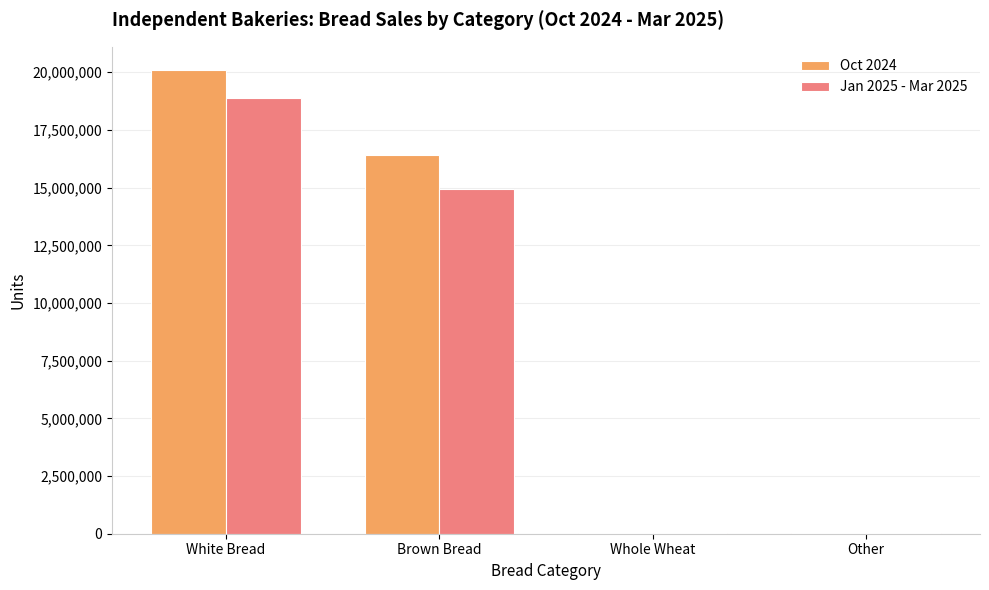

Is the value of Jan 2025 - Mar 2025 at Whole Wheat greater than the value of Oct 2024 at Brown Bread?

No